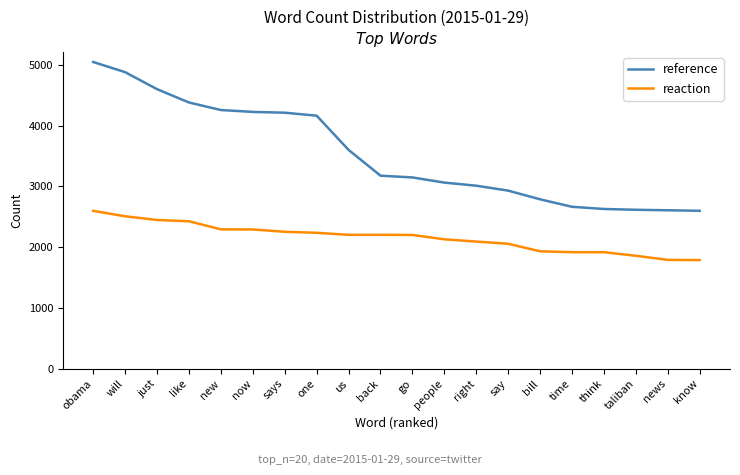

Which label corresponds to the largest value in the chart?

obama